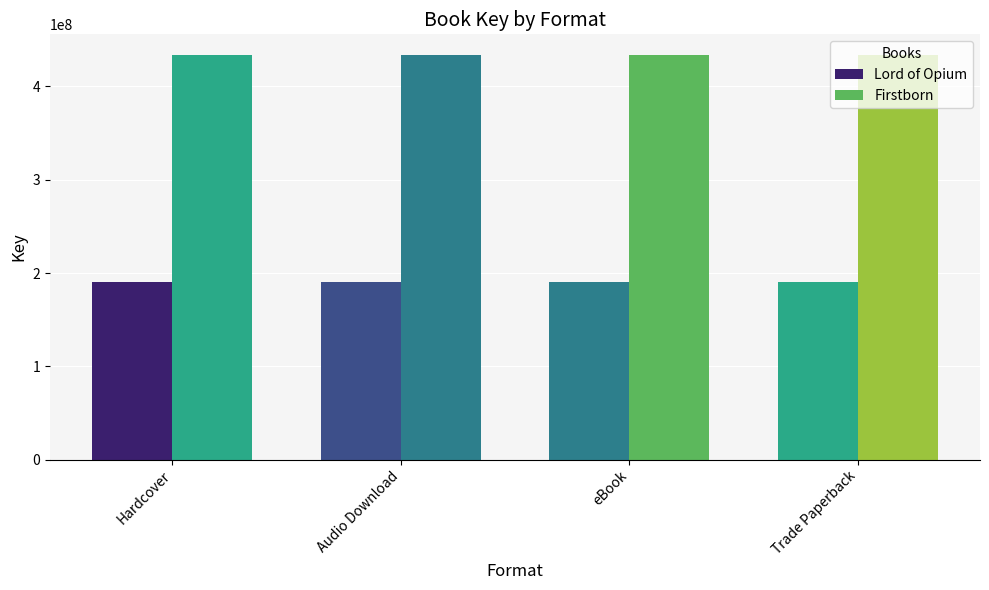

Which category has the lowest value in the Lord of Opium series?

Hardcover